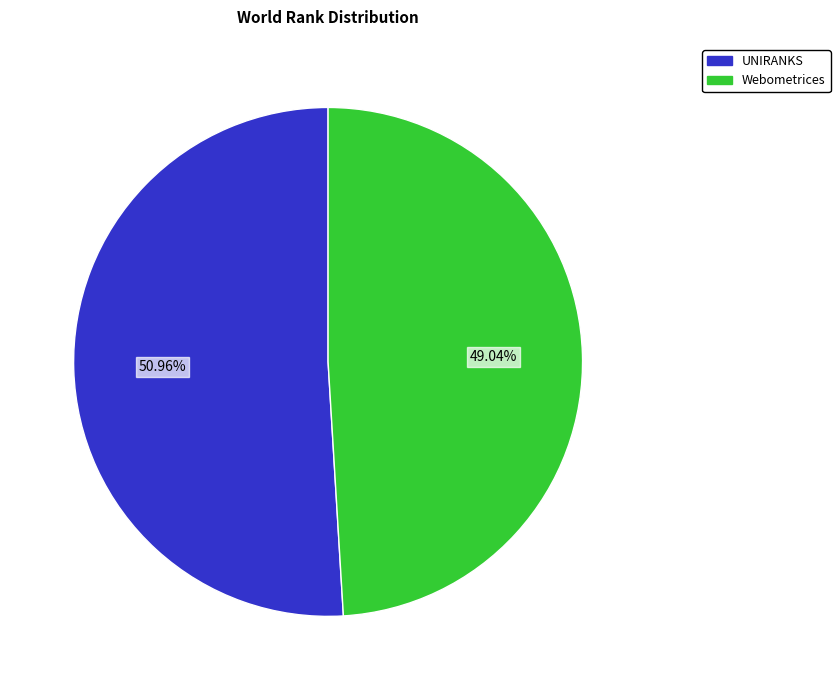

Is there a majority slice in this chart?

Yes